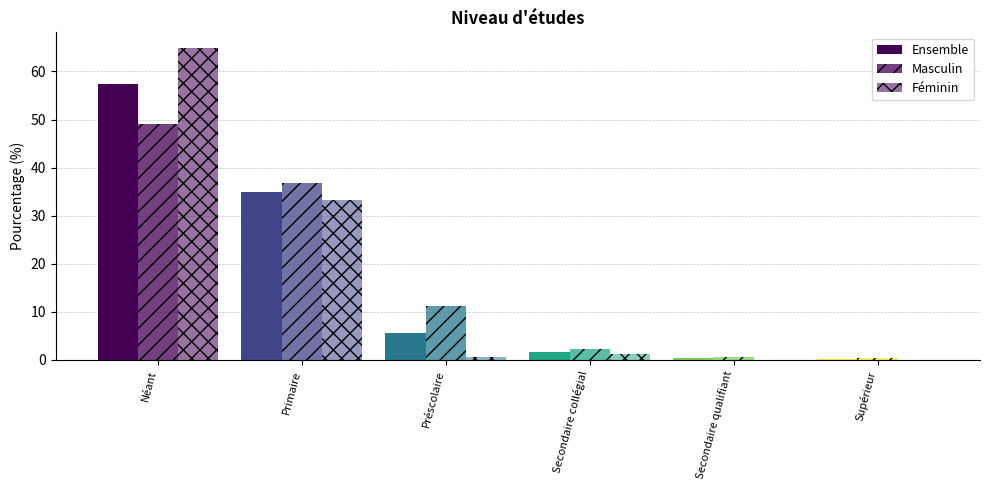

Count the number of data series in this chart.

3